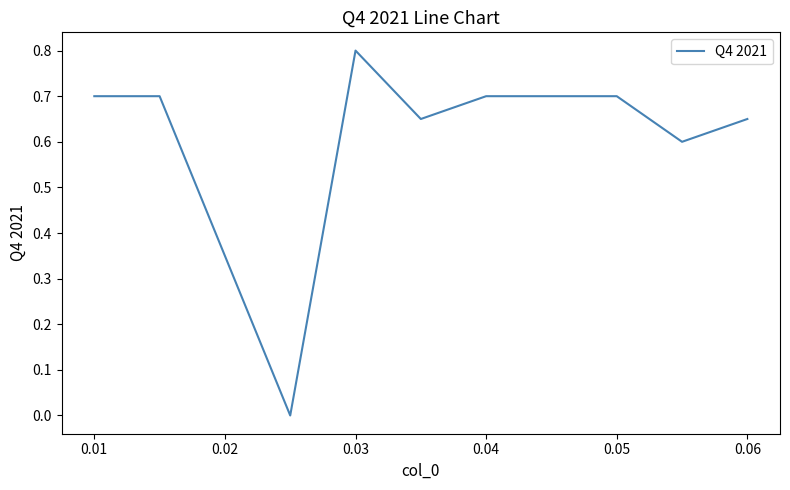

What is the greatest value displayed?

0.8